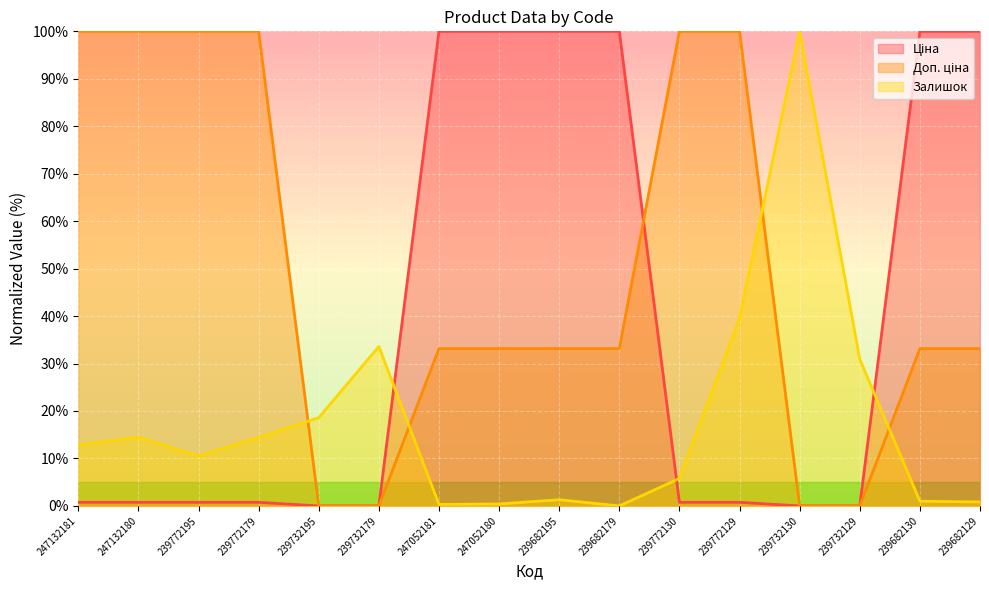

At how many categories does at least one series exceed 29?

15